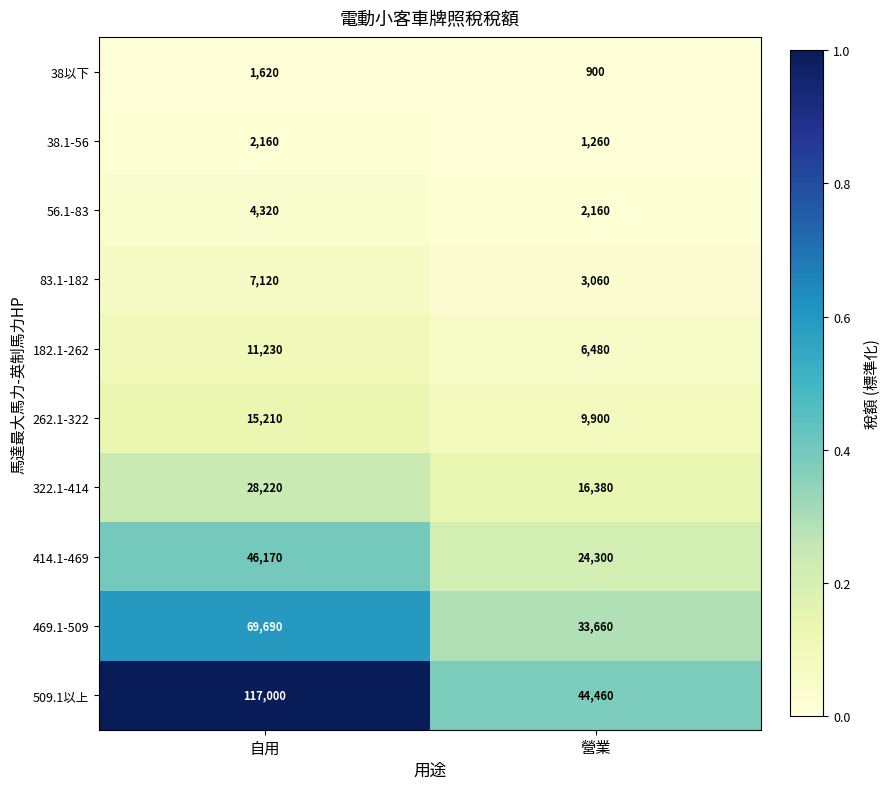

Between 自用 and 營業, which series saw the biggest shift?

509.1以上